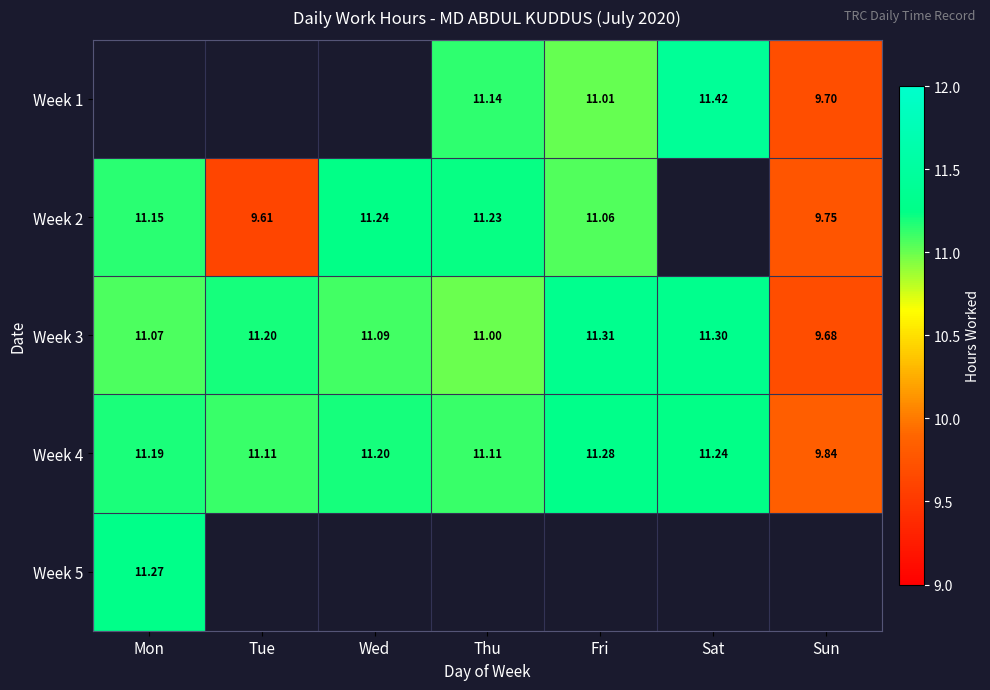

At which label does Week 4 reach its peak?

Fri